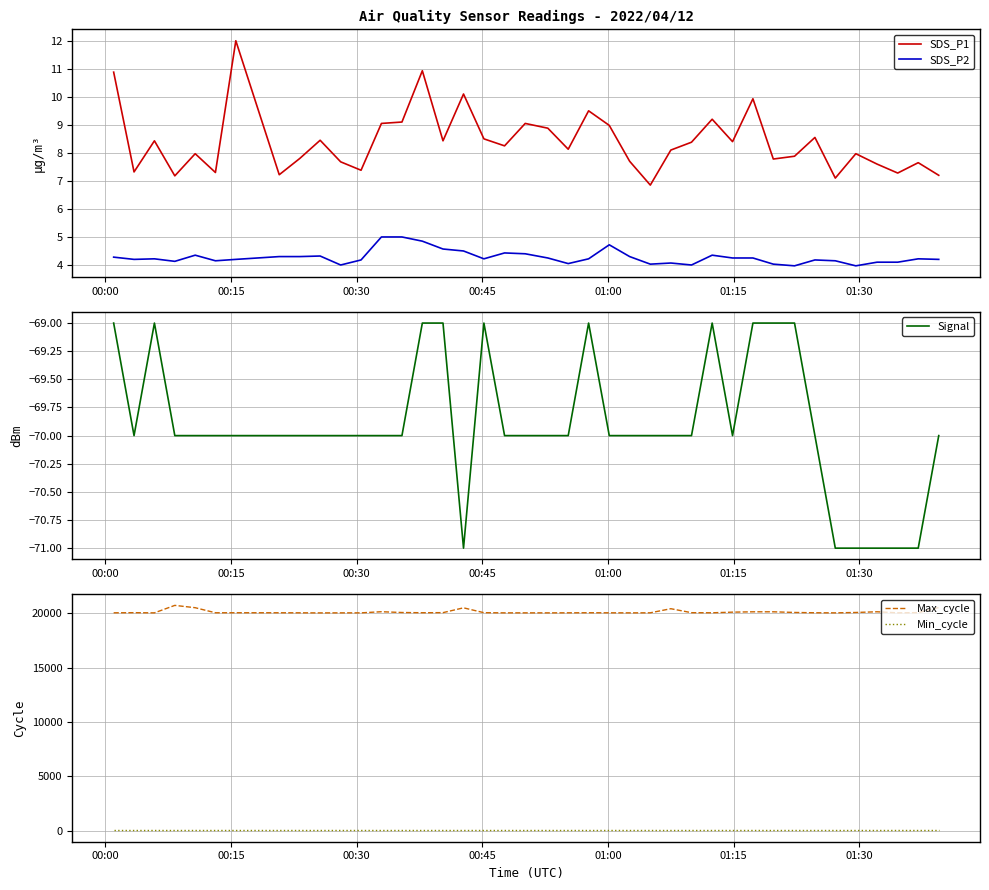

True or false: Min_cycle and Max_cycle intersect in this chart.

False